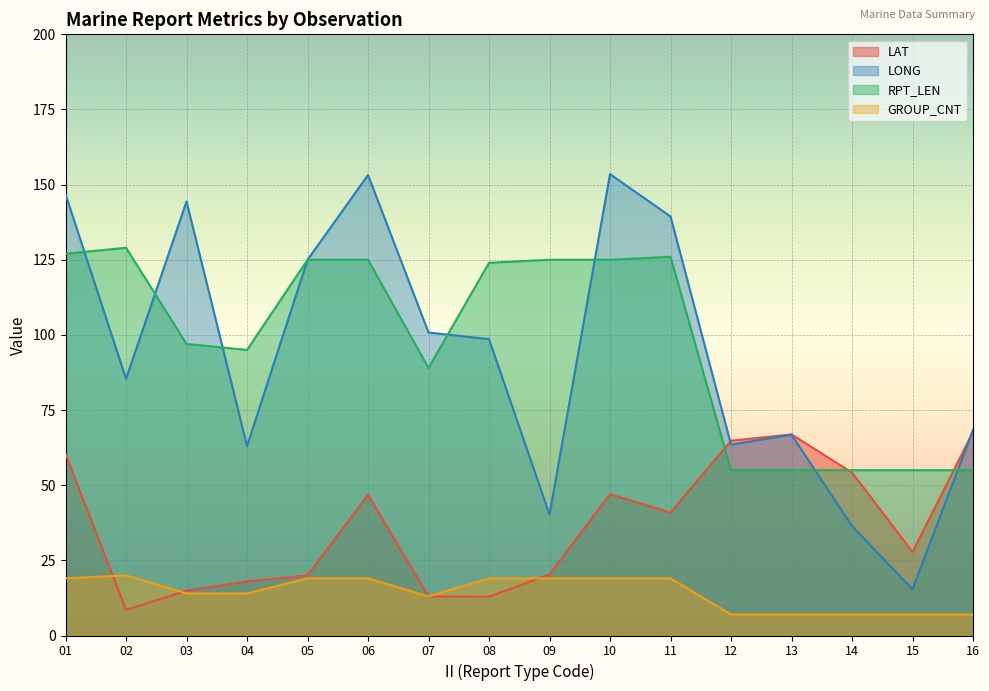

Which series has the largest range (max minus min)?

LONG